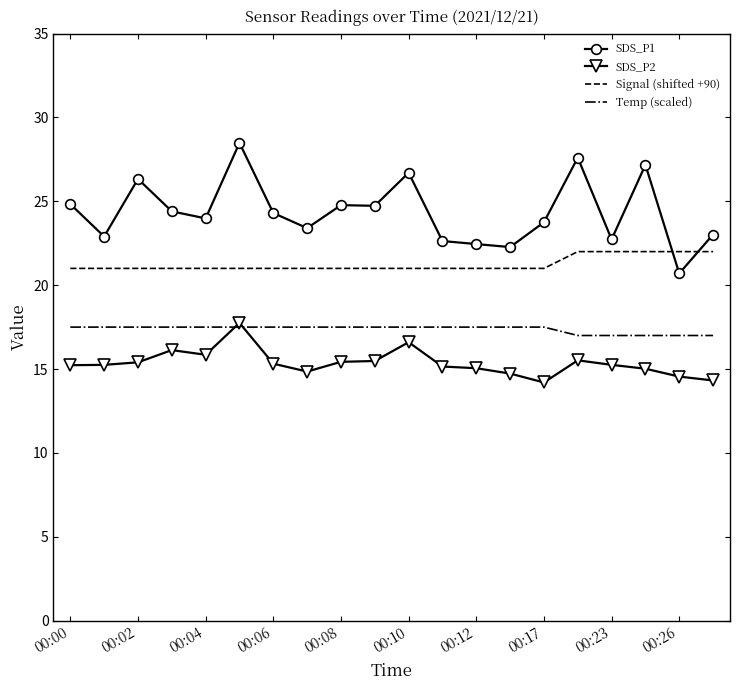

What is the lowest value of the Temp (scaled) series?

17.0